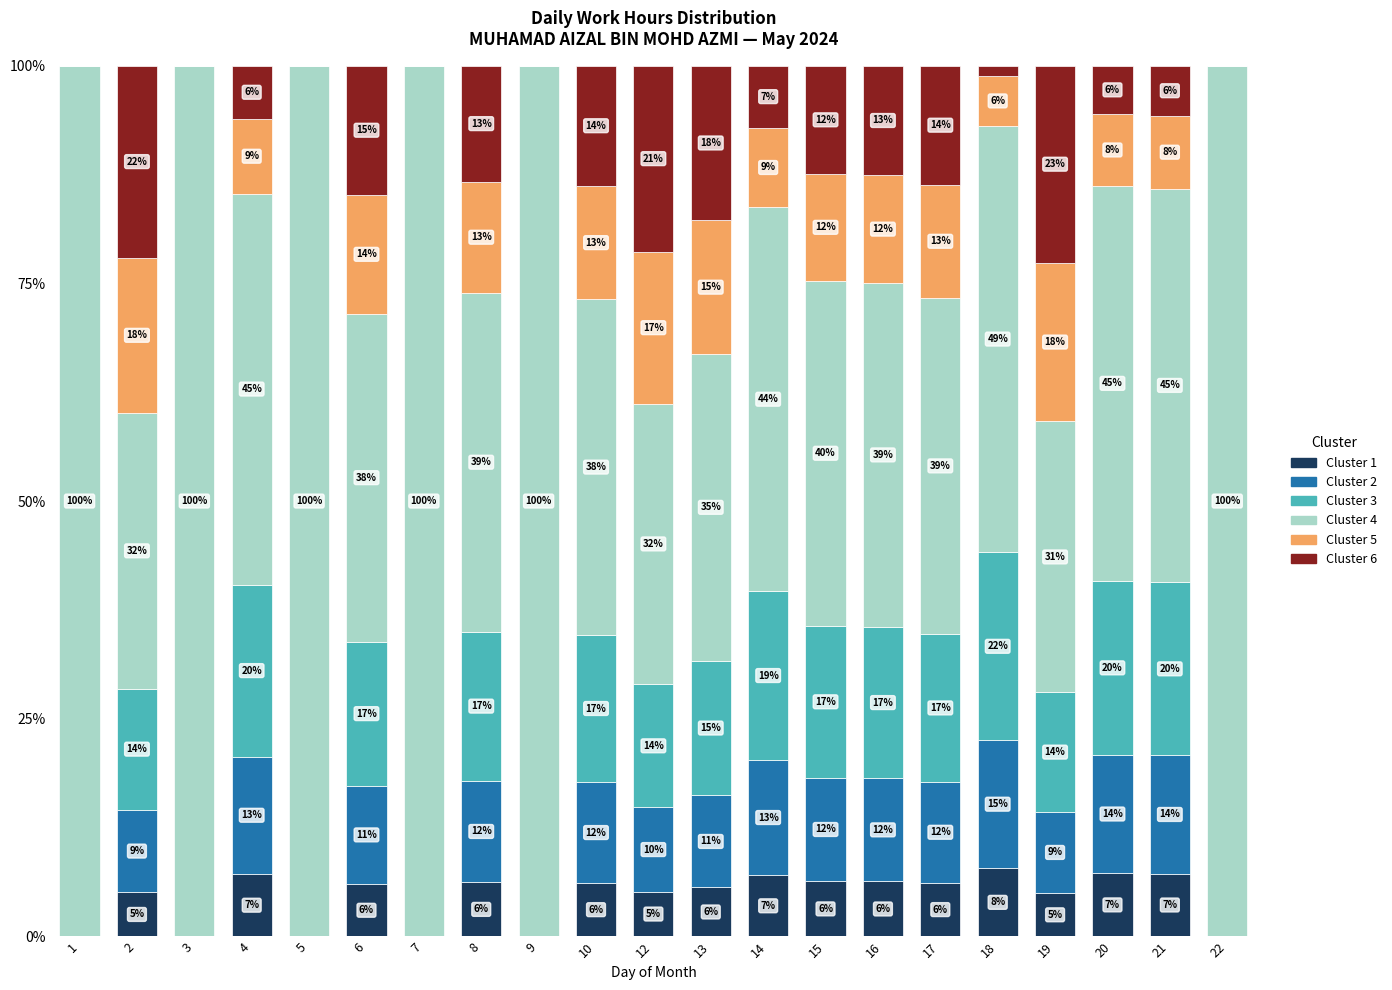

What is the total value across all series at 4?

100.0